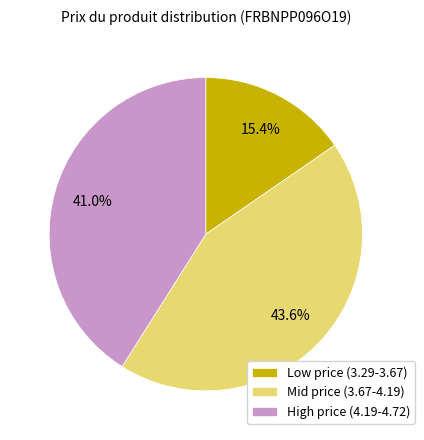

Rank the categories by value from highest to lowest.

Mid price (3.67-4.19), High price (4.19-4.72), Low price (3.29-3.67)